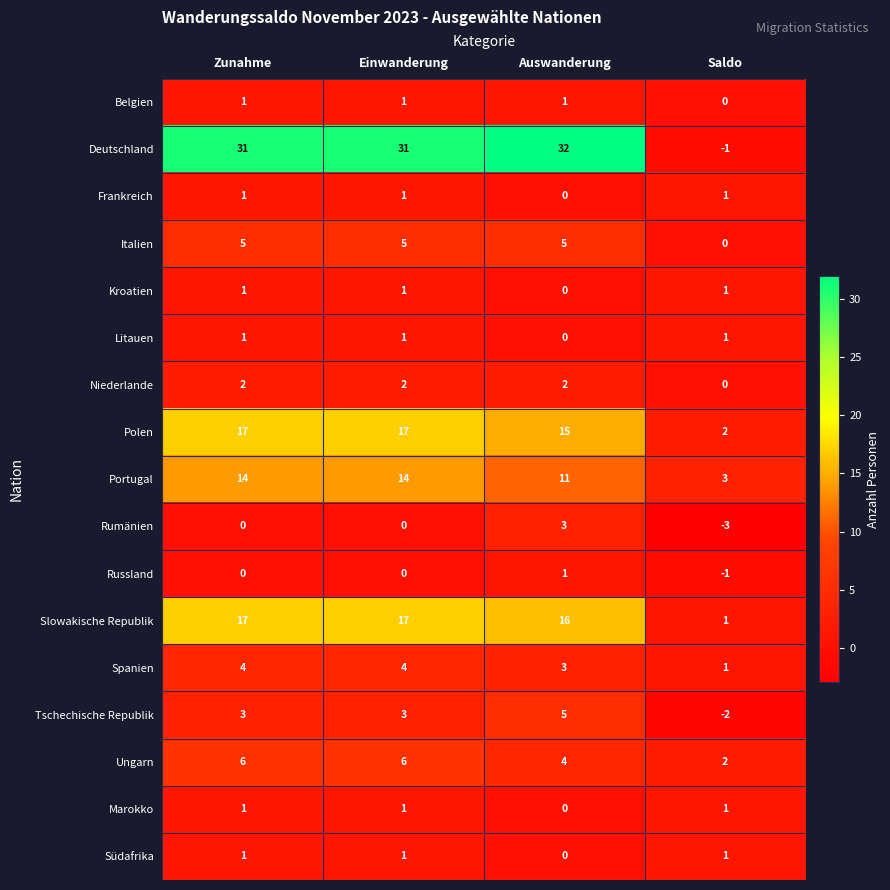

What is the sum of the Spanien values at Zunahme and Saldo?

5